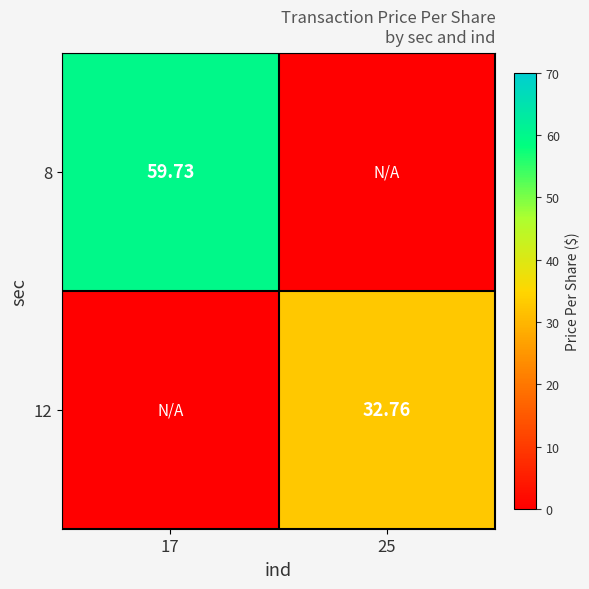

What is the maximum value shown in the chart?

59.7